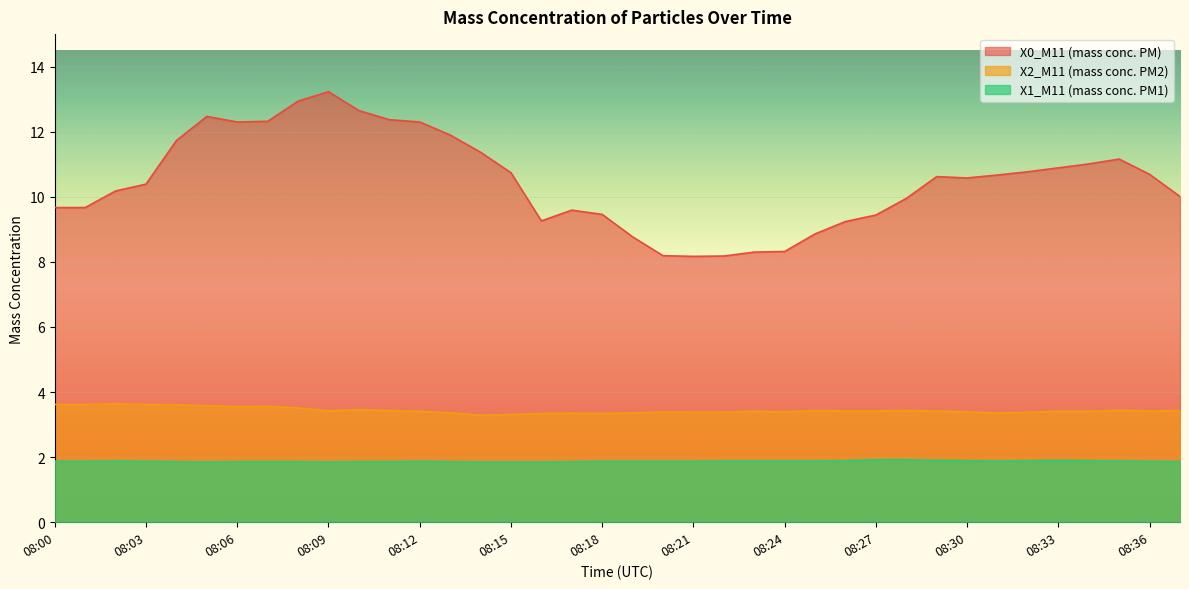

Which label corresponds to the largest value in the chart?

08:09